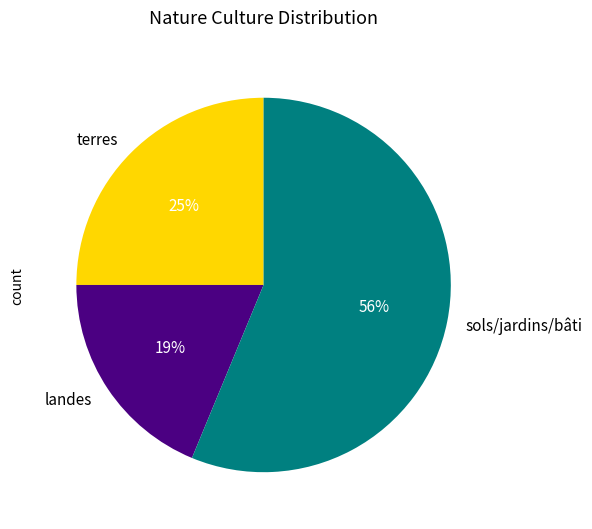

Does any single category account for the majority?

Yes